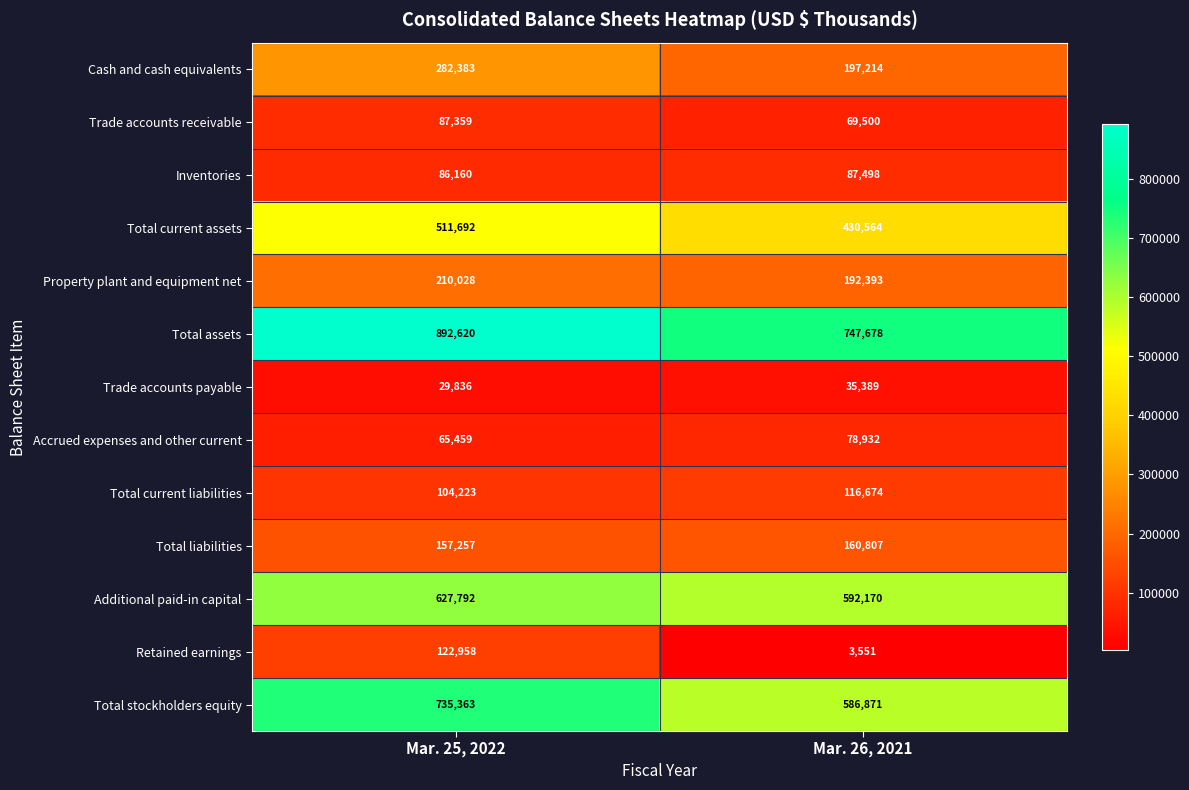

Which series has the largest total across all categories?

Total assets